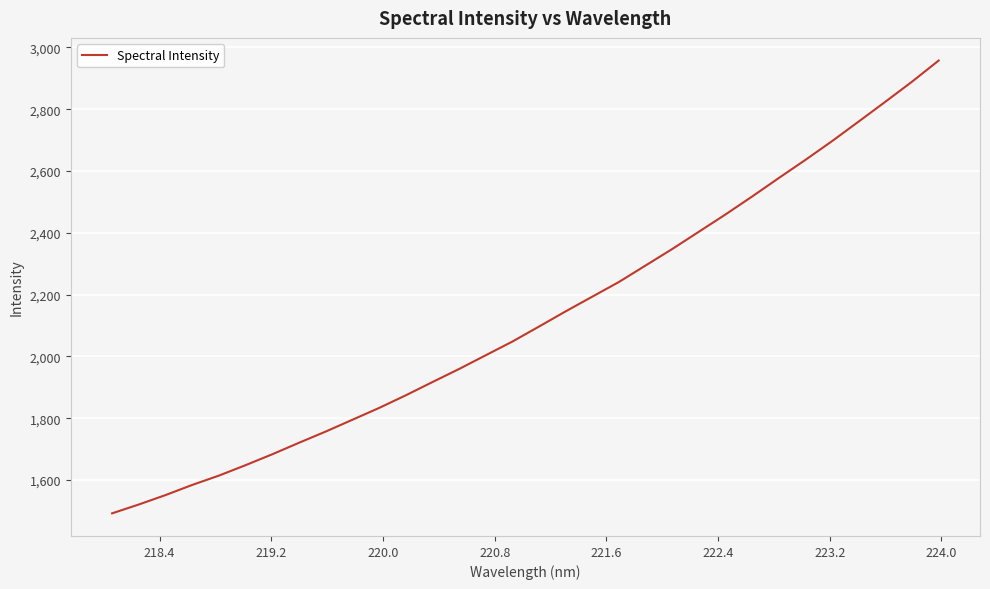

What is the minimum value shown in the chart?

1492.6